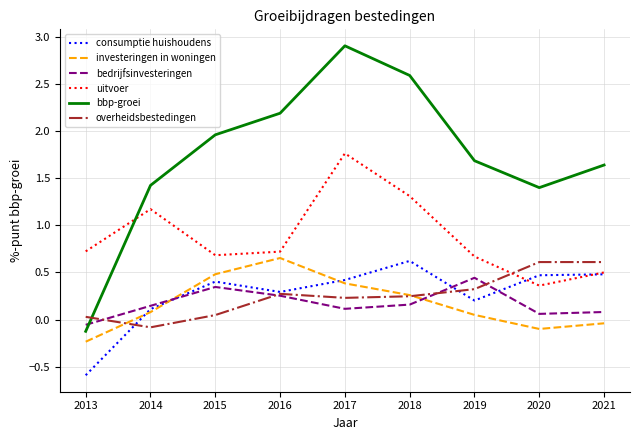

The bedrijfsinvesteringen series shows 0.6 at 2019. True or false?

False